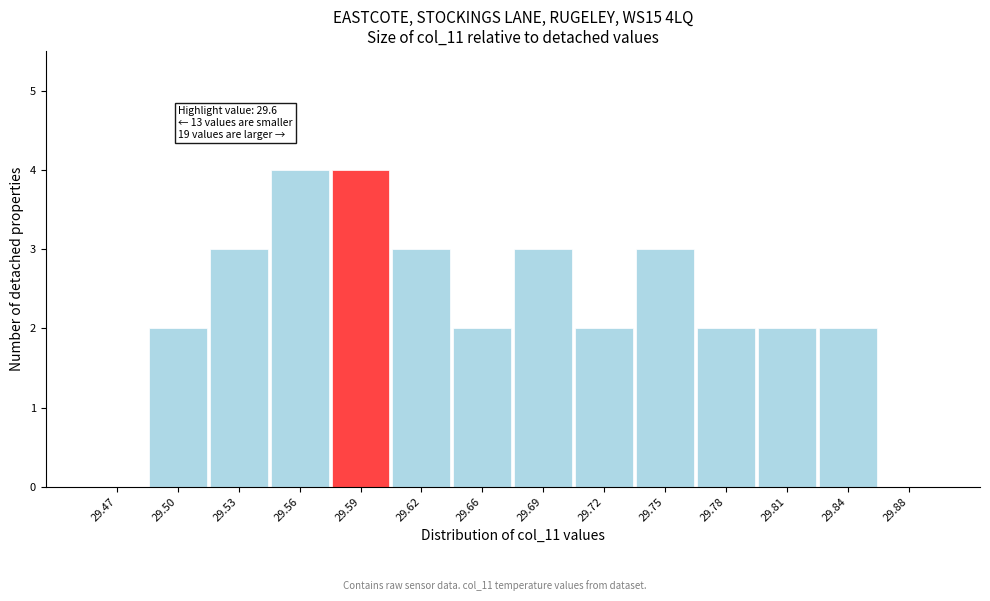

Reading left to right, transcribe all the data shown in this chart.

29.47=0	29.50=2	29.53=3	29.56=4	29.59=4	29.62=3	29.66=2	29.69=3	29.72=2	29.75=3	29.78=2	29.81=2	29.84=2	29.88=0